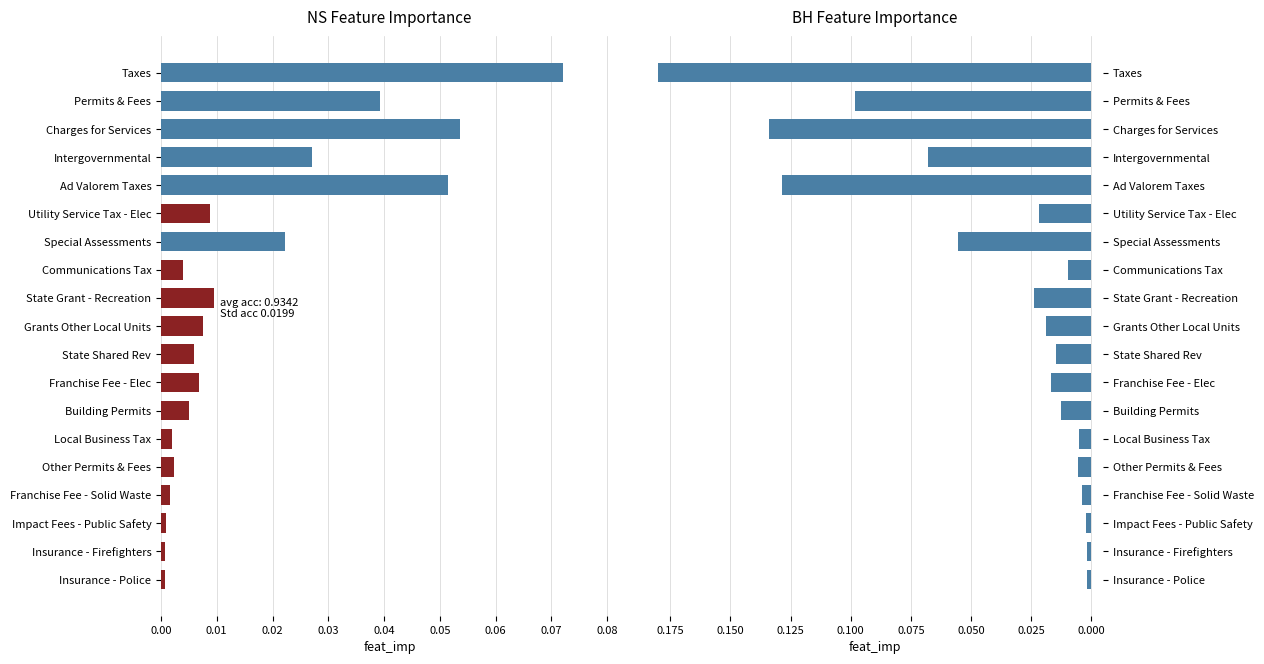

True or false: Account Total has a value of 0.0 at Other Permits & Fees.

False